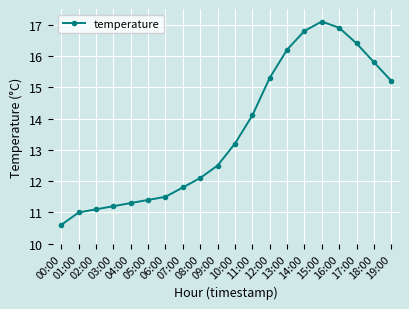

The chart shows a value of 16.8 at 14:00. True or false?

True